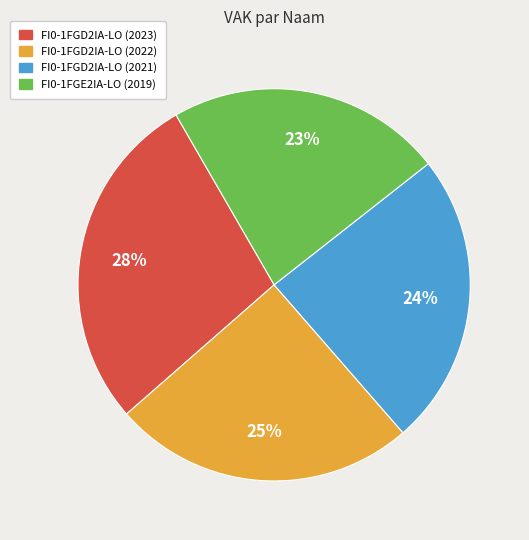

To the nearest percent, what is the difference between the largest and smallest slice percentages?

5%